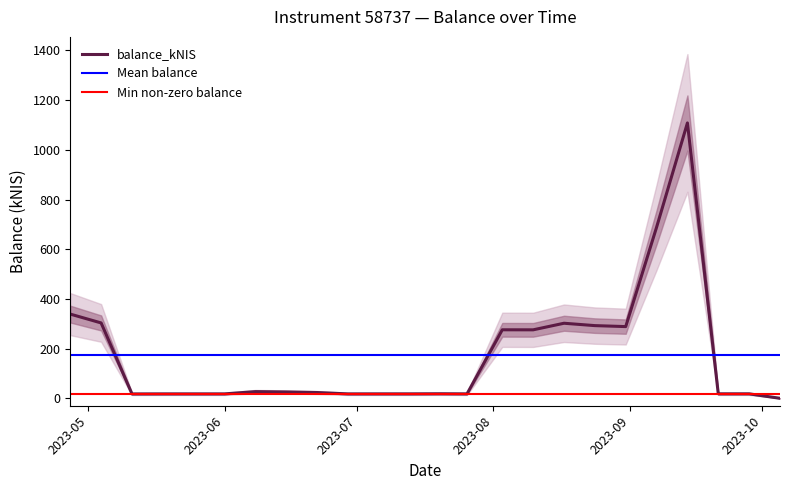

True or false: the data has more than 1 interior local peaks.

True